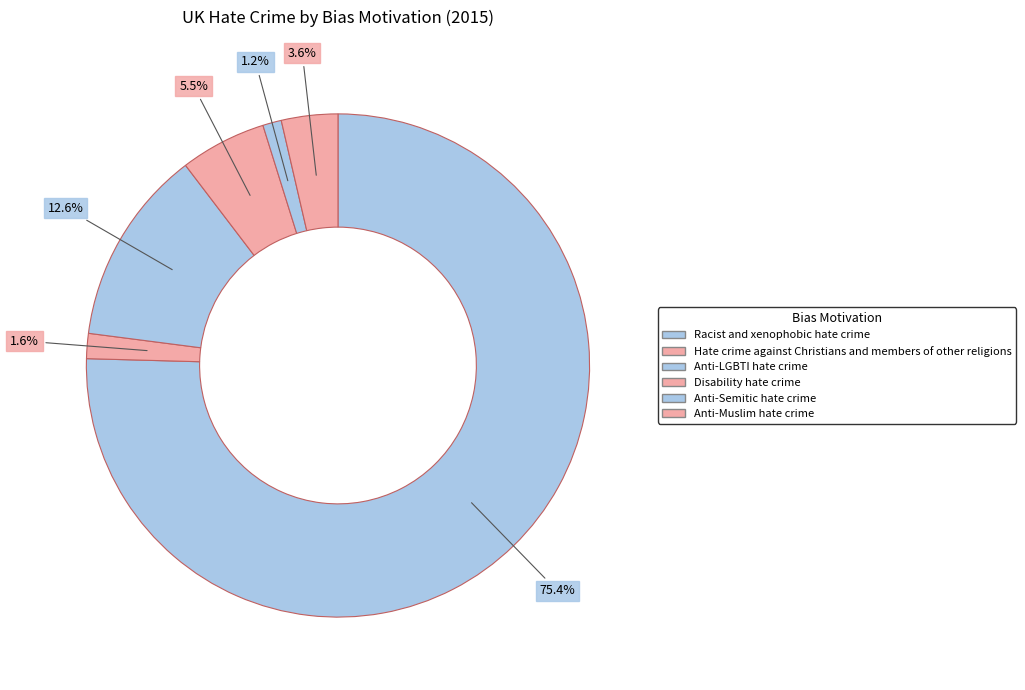

How many slices are in this pie chart?

6